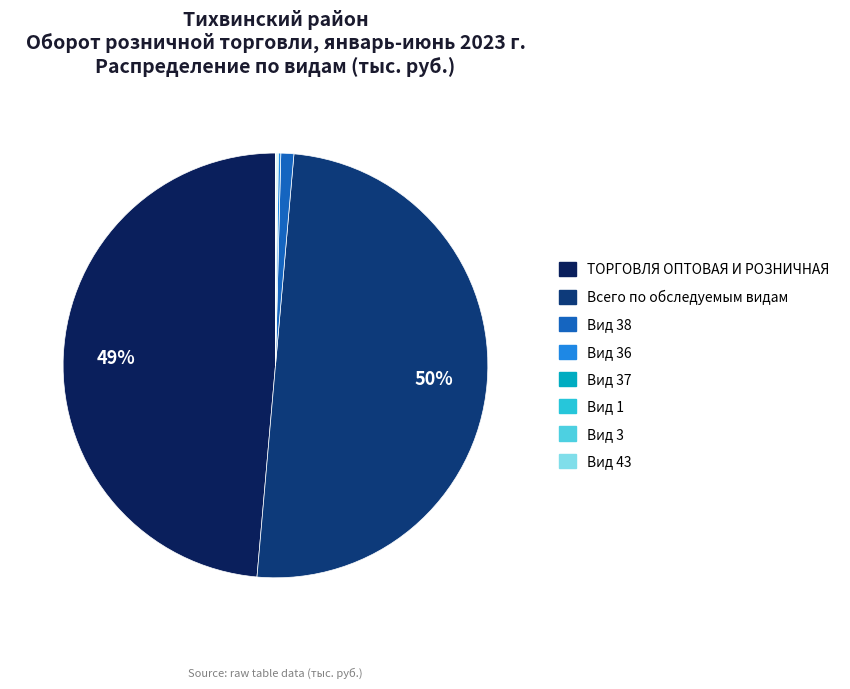

To the nearest percent, what is the average slice percentage?

12%